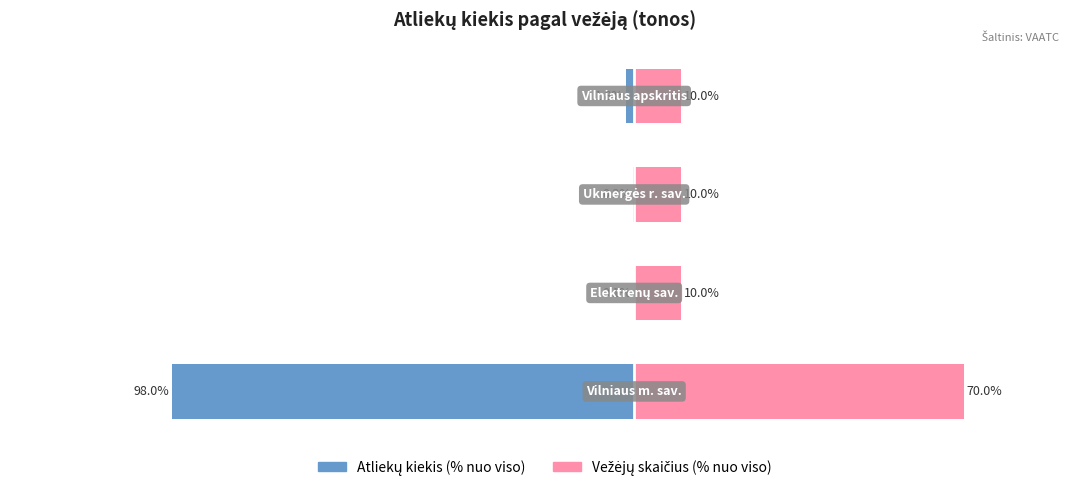

Read the Atliekų kiekis (% nuo viso) value at 0.

-98.0